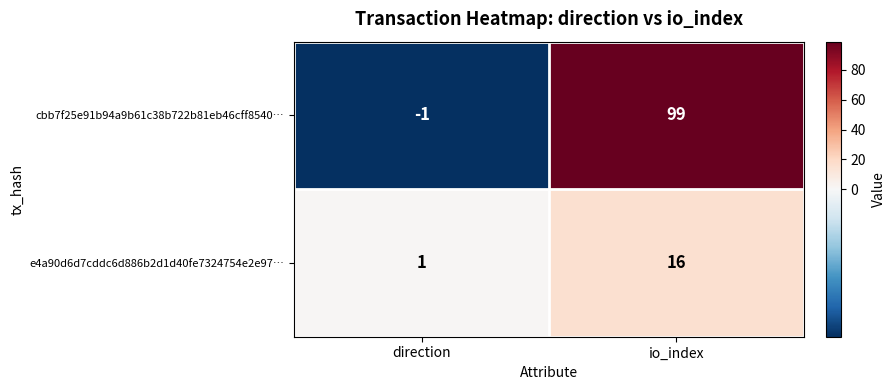

Where is cbb7f25e91b94a9b61c38b722b81eb46cff8540… nearest to the value 49?

direction